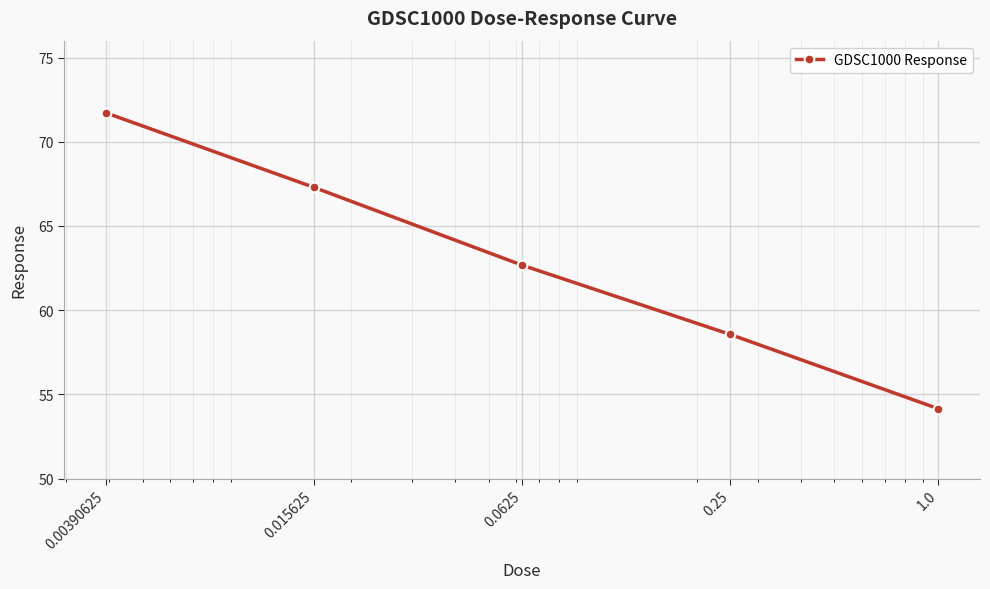

What is the difference between the maximum and second lowest values?

13.2